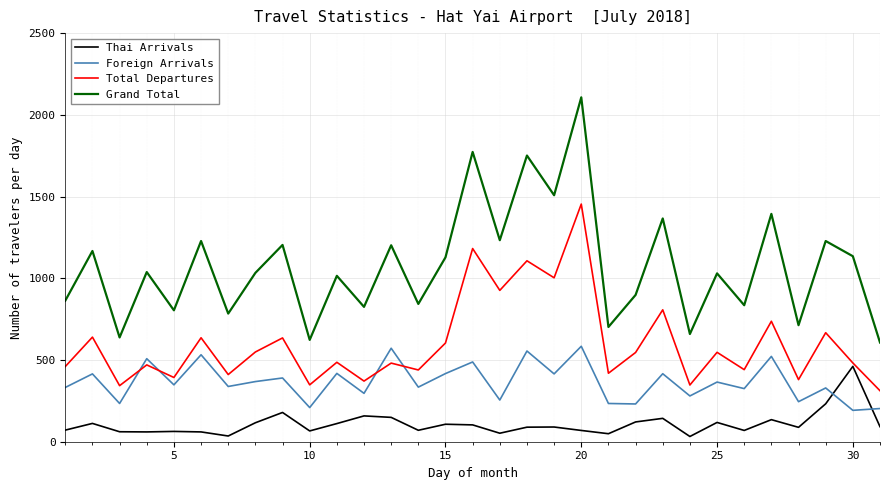

List the series in order of their overall mean, highest first.

Grand Total, Total Departures, Foreign Arrivals, Thai Arrivals